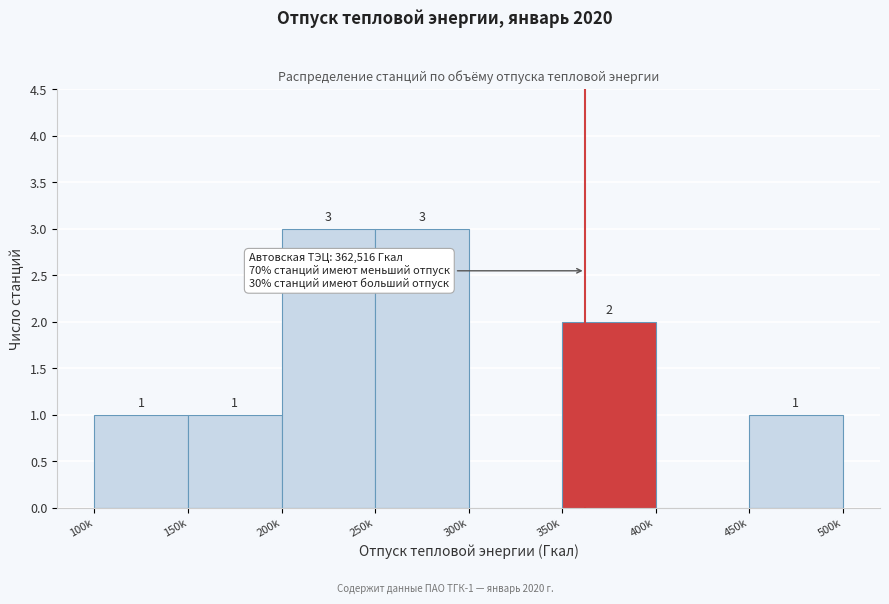

Reading left to right, transcribe all the data shown in this chart.

100k=1	150k=1	200k=3	250k=3	300k=0	350k=2	400k=0	450k=1